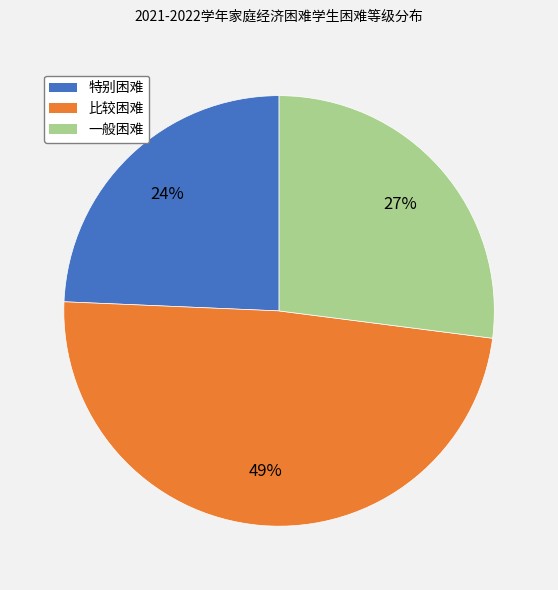

Which slice is the smallest?

特别困难